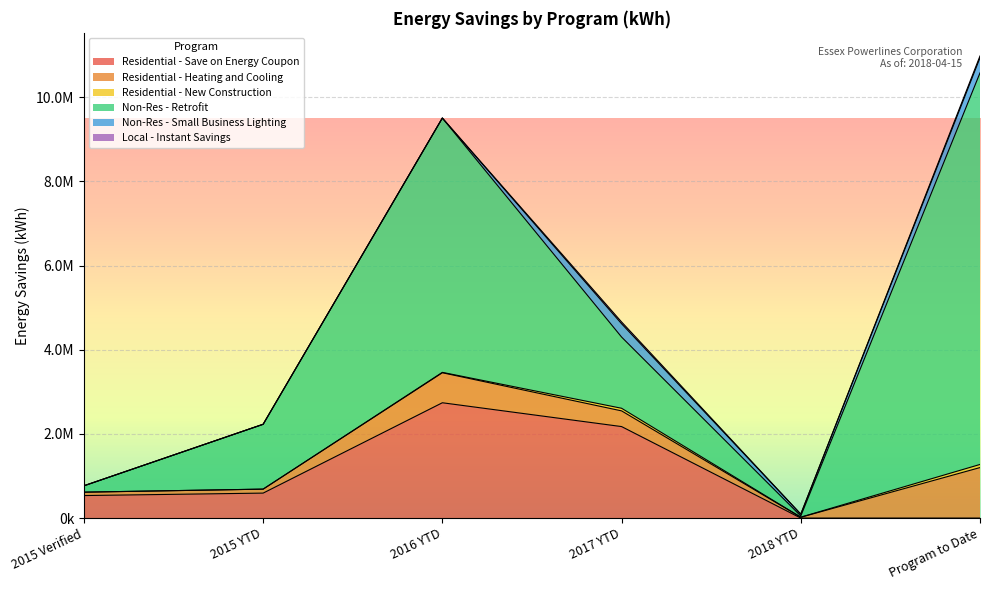

True or false: Residential - Save on Energy Coupon has more than 1 interior local peaks.

False